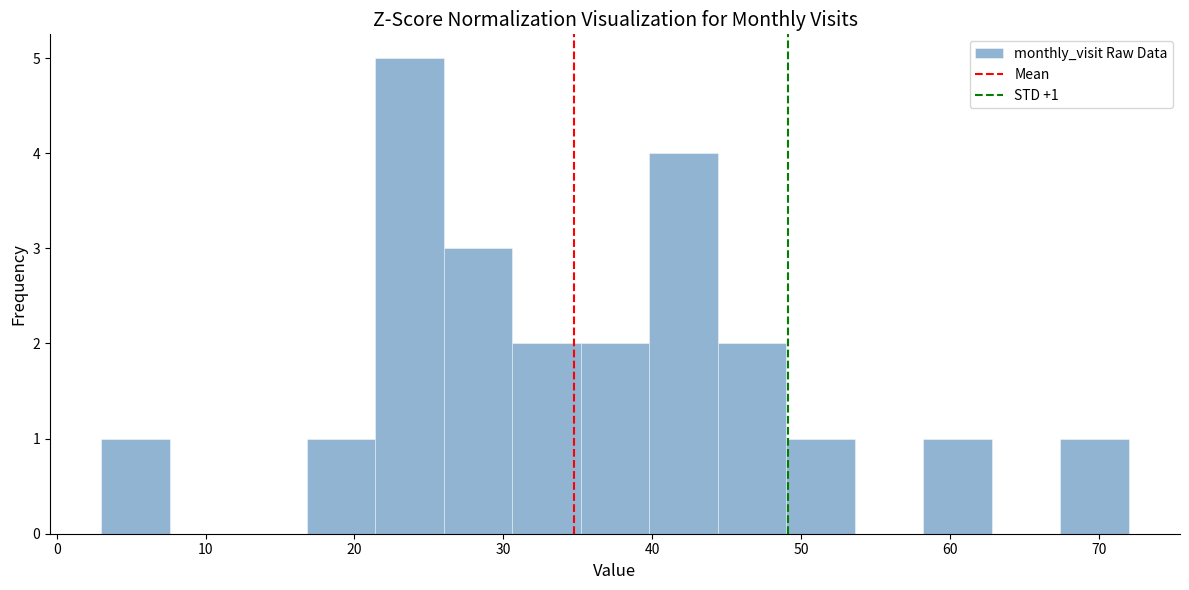

Over which range of the x-axis is the bar tallest?

21.4 to 26.0